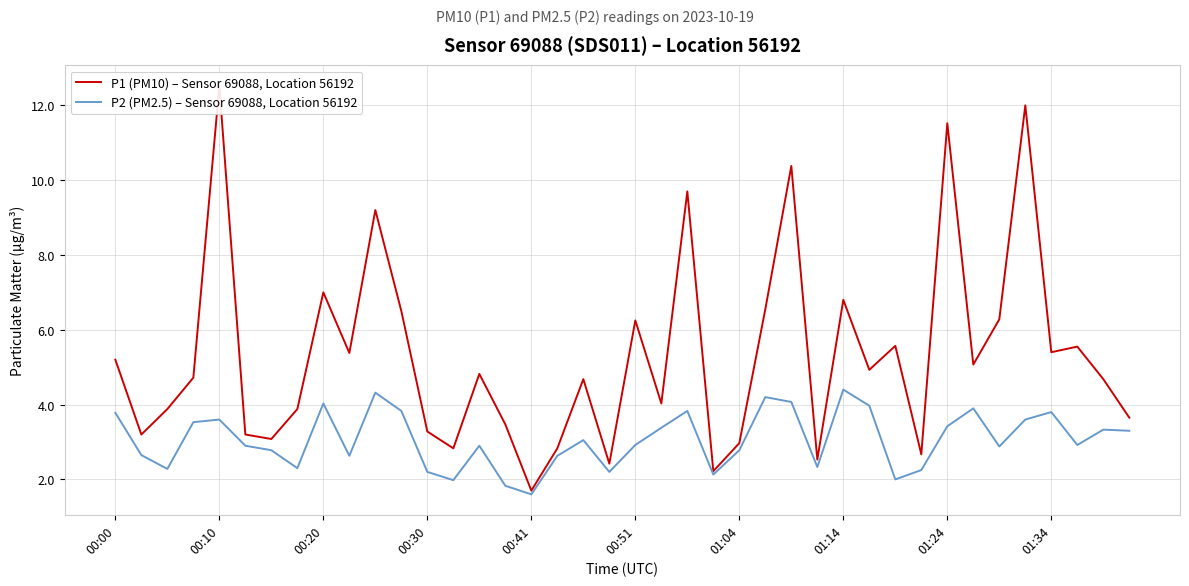

True or false: P1 (PM10) – Sensor 69088, Location 56192 and P2 (PM2.5) – Sensor 69088, Location 56192 intersect in this chart.

False